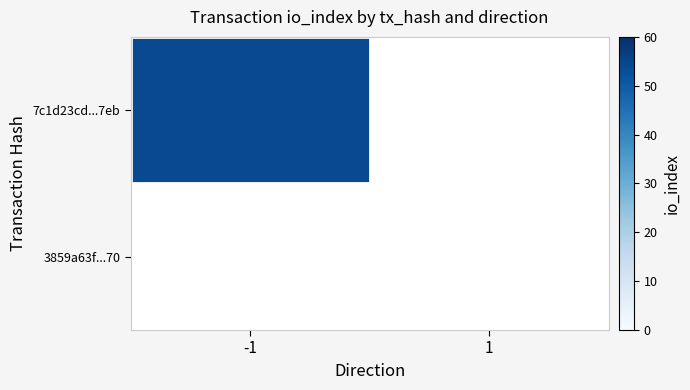

Between 1 and -1, which is larger?

-1